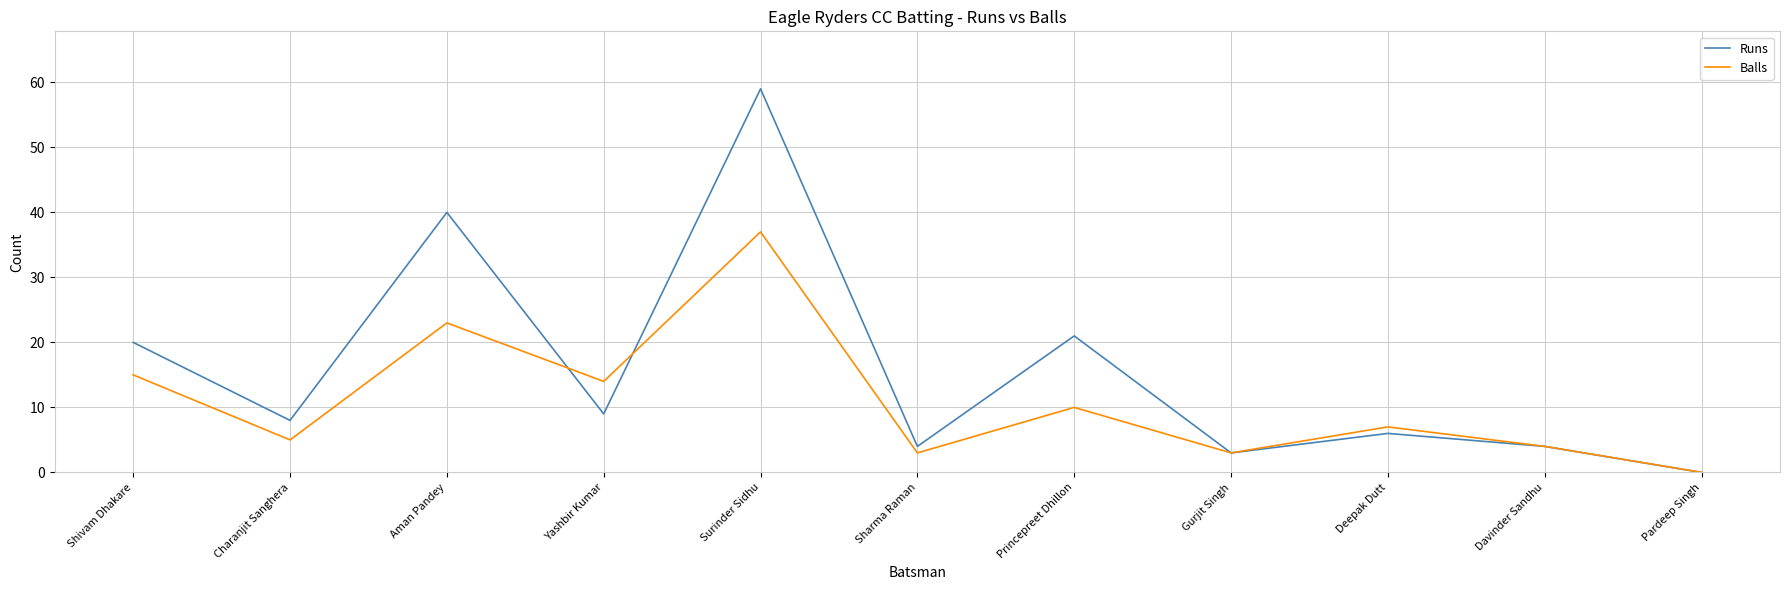

Between which two adjacent categories do Runs and Balls first intersect?

Aman Pandey and Yashbir Kumar